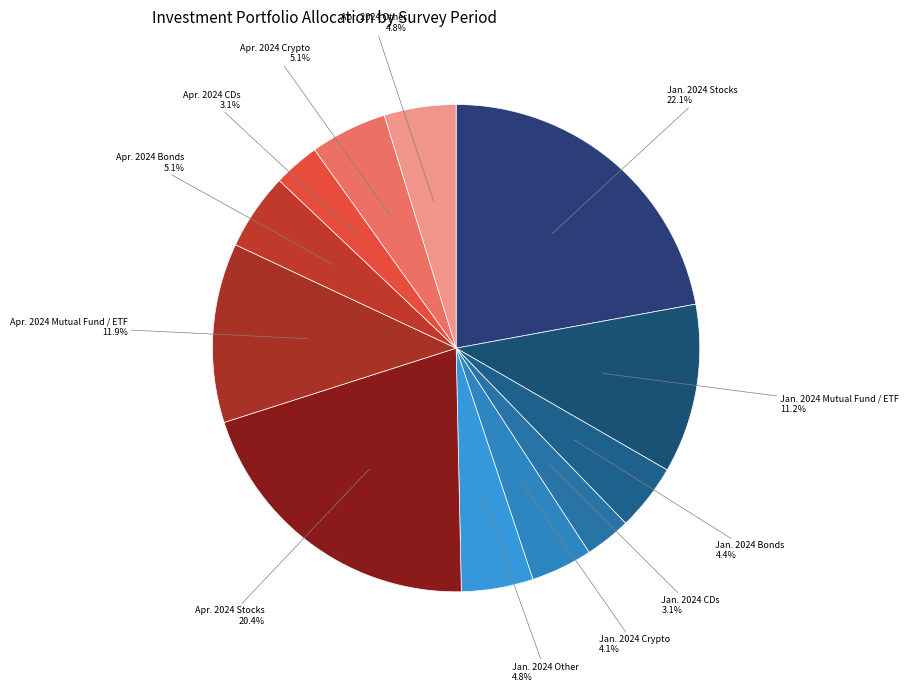

Does any single category account for the majority?

No